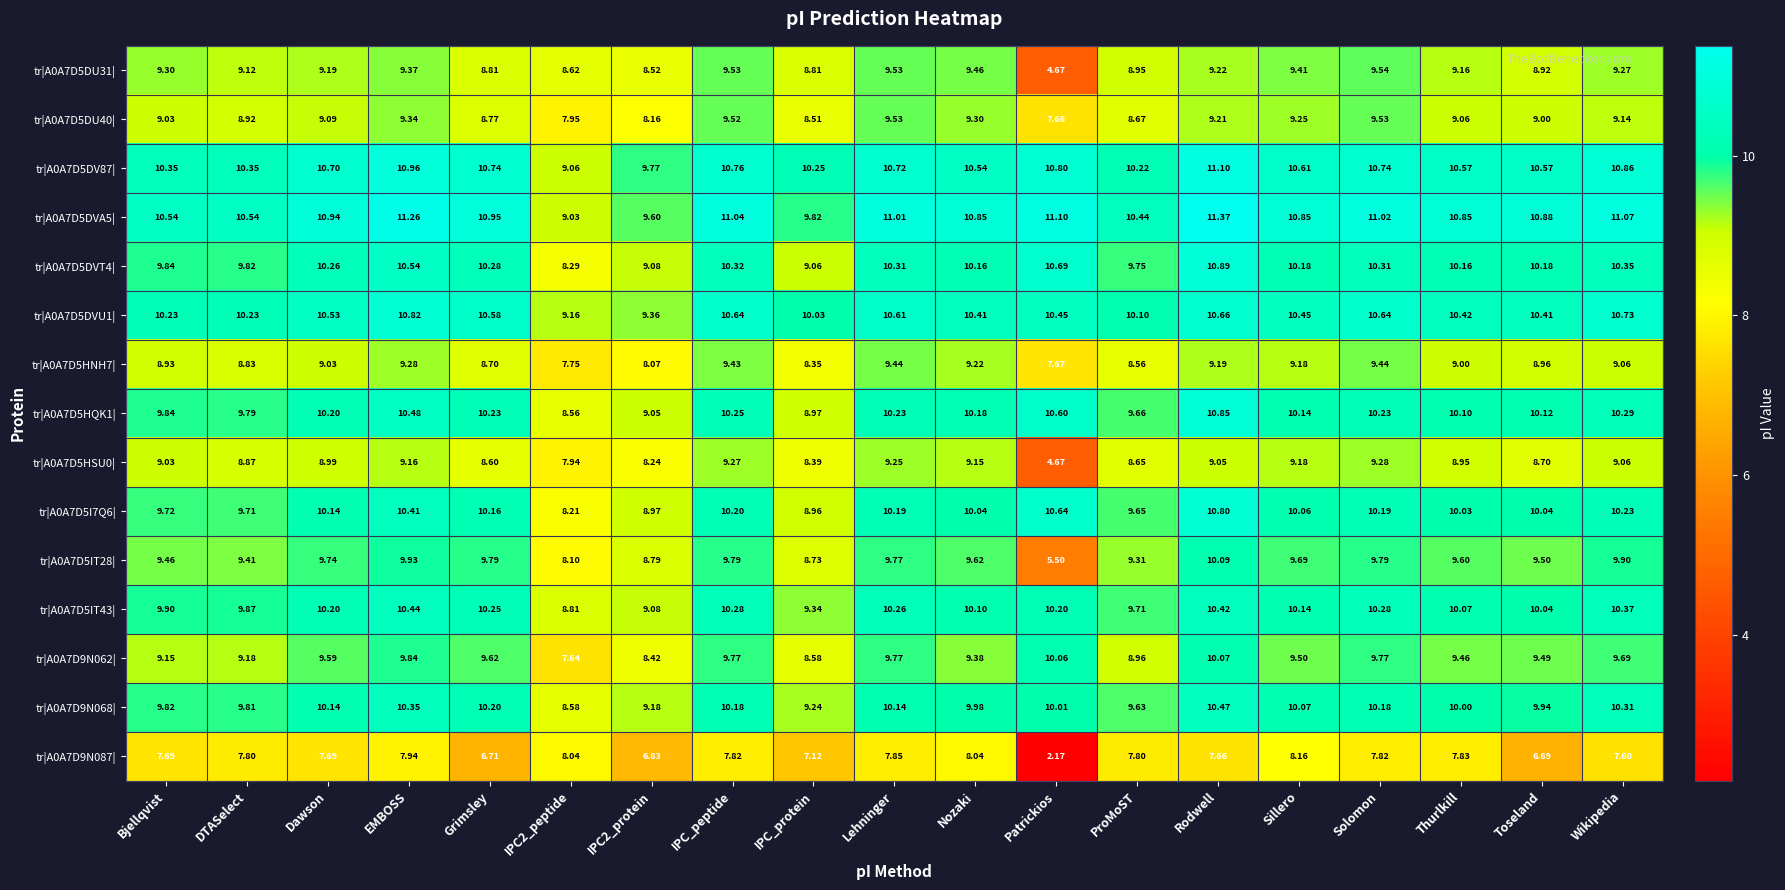

At which label does tr|A0A7D5HNH7| first exceed 9?

Dawson